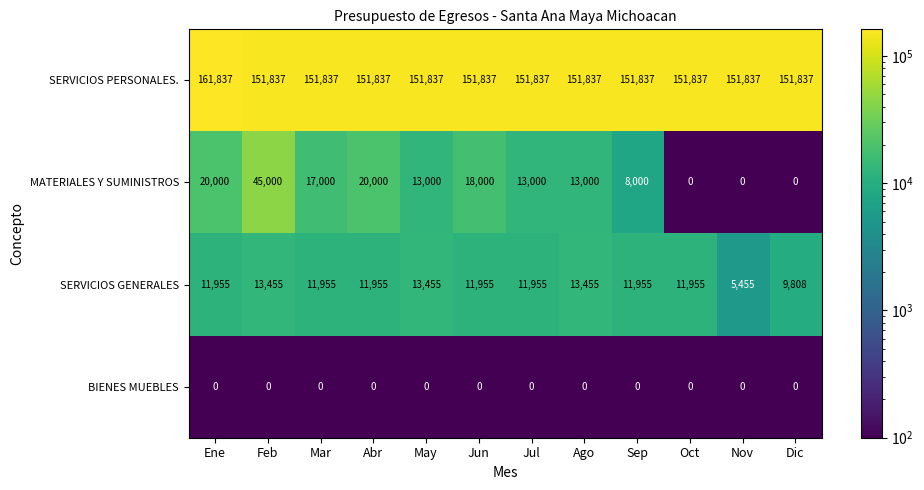

At which label does MATERIALES Y SUMINISTROS first exceed 13000?

Ene